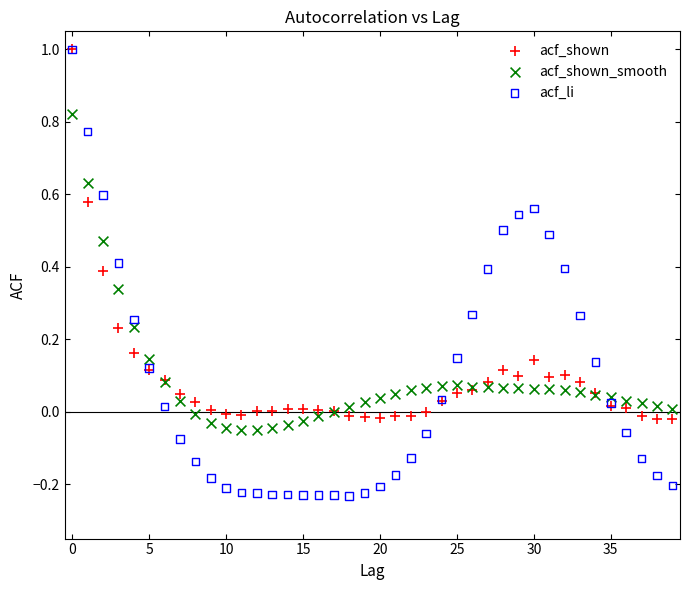

What are all the series names shown in the legend?

acf_shown, acf_shown_smooth, acf_li